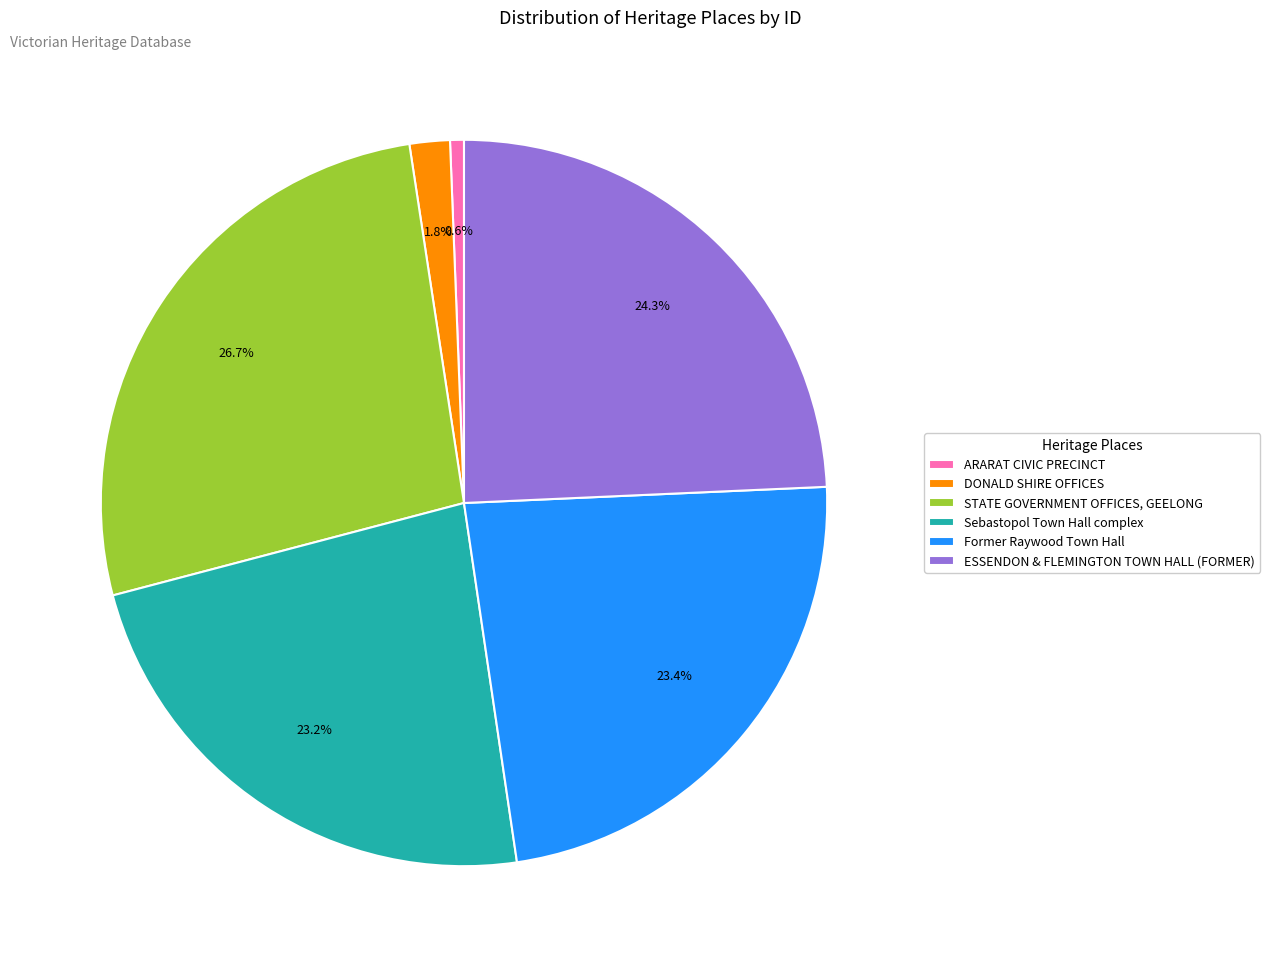

How many segments does this pie chart have?

6